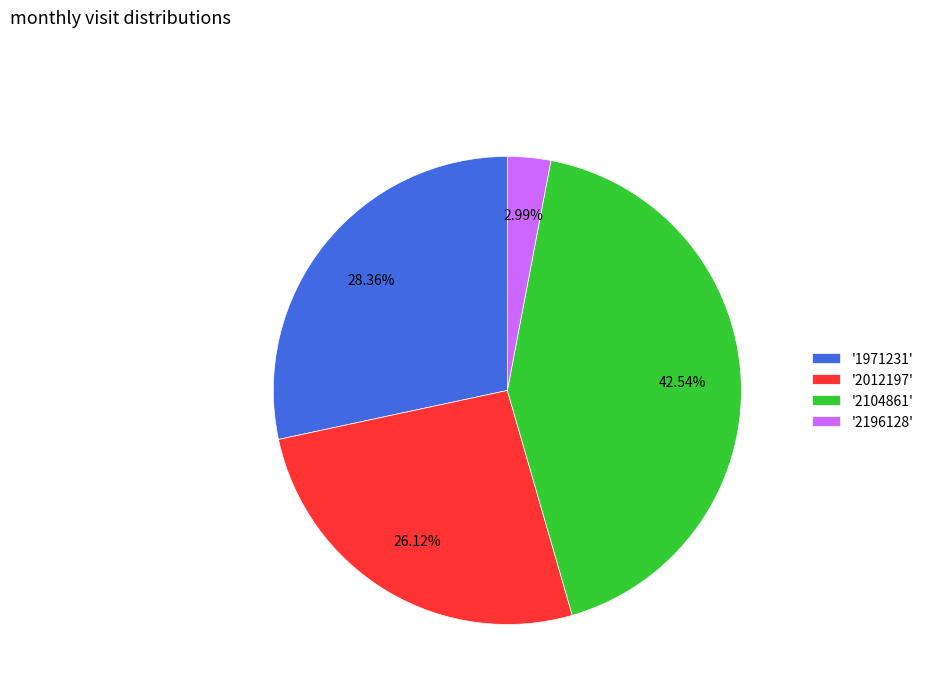

What is the largest slice in the pie chart?

'2104861'